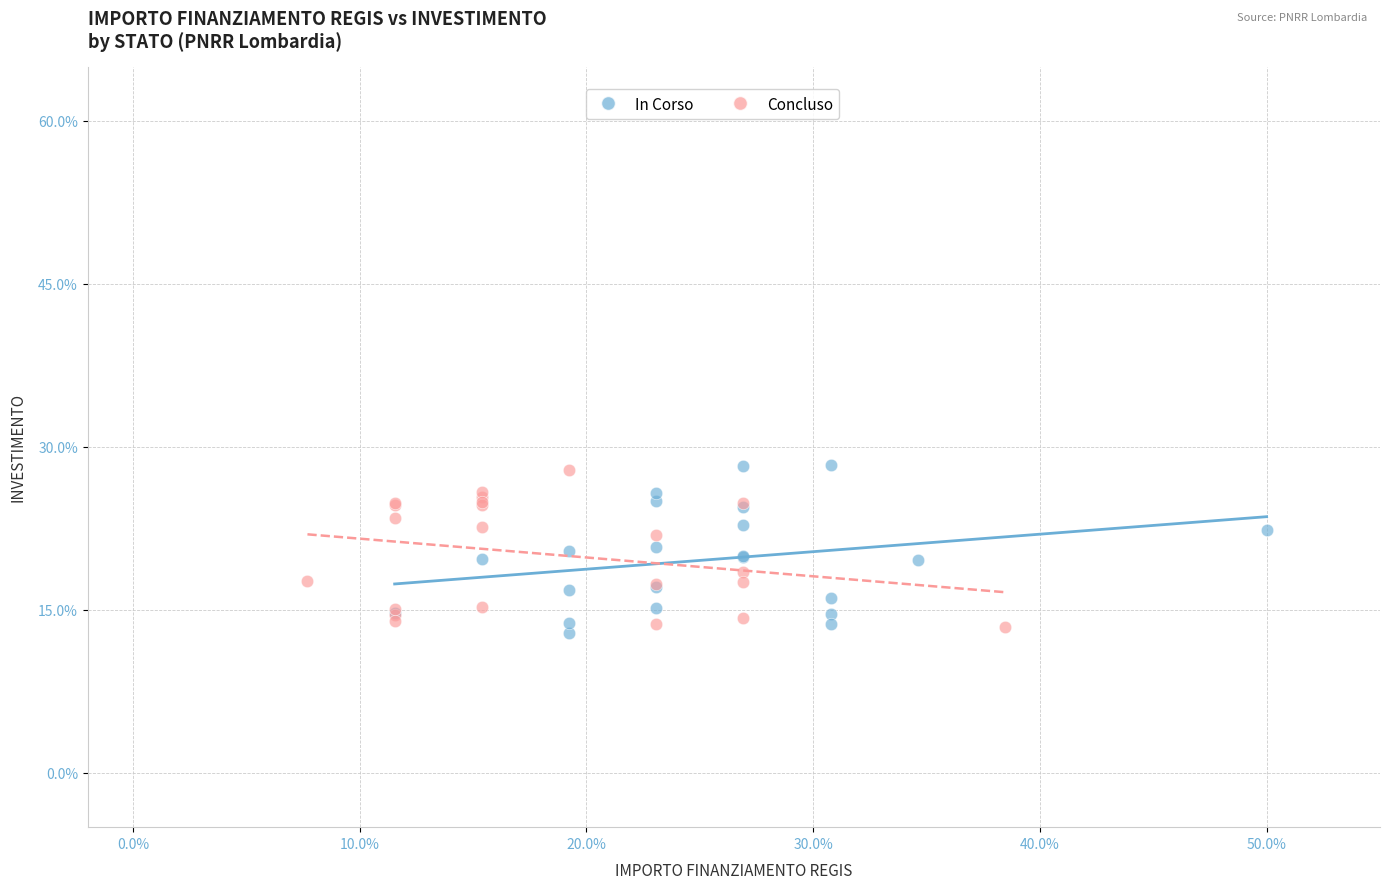

What are all the series names shown in the legend?

In Corso, Concluso